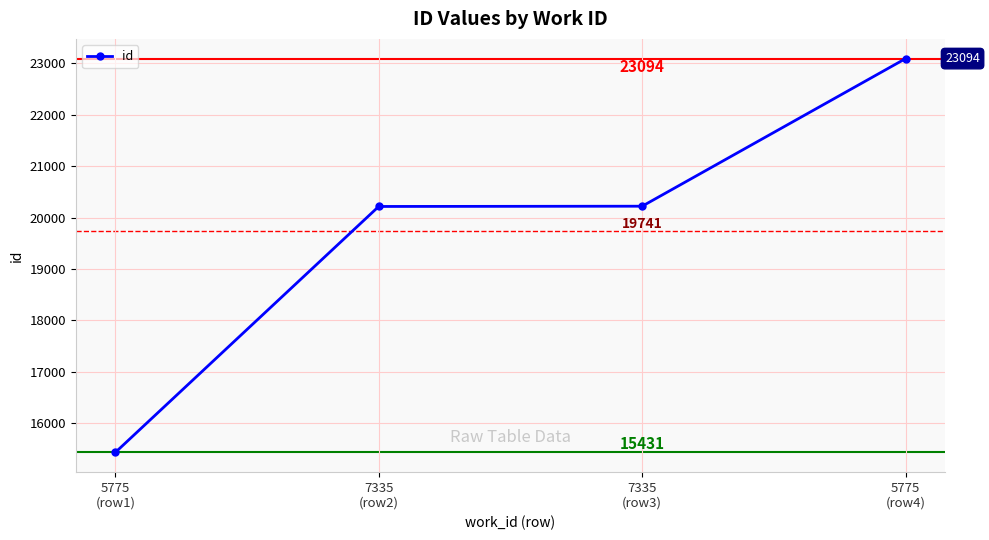

Rank the categories by value from lowest to highest.

5775
(row1), 7335
(row2), 7335
(row3), 5775
(row4)